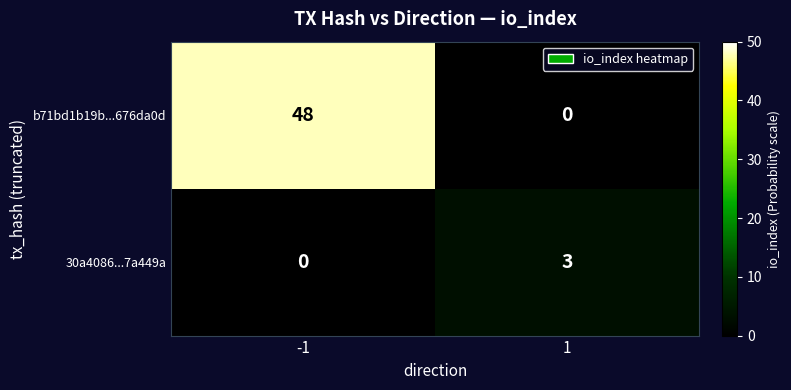

The 30a4086...7a449a series shows 3 at 1. True or false?

True